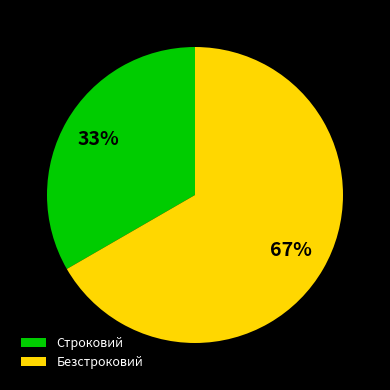

Which category accounts for the majority?

Безстроковий